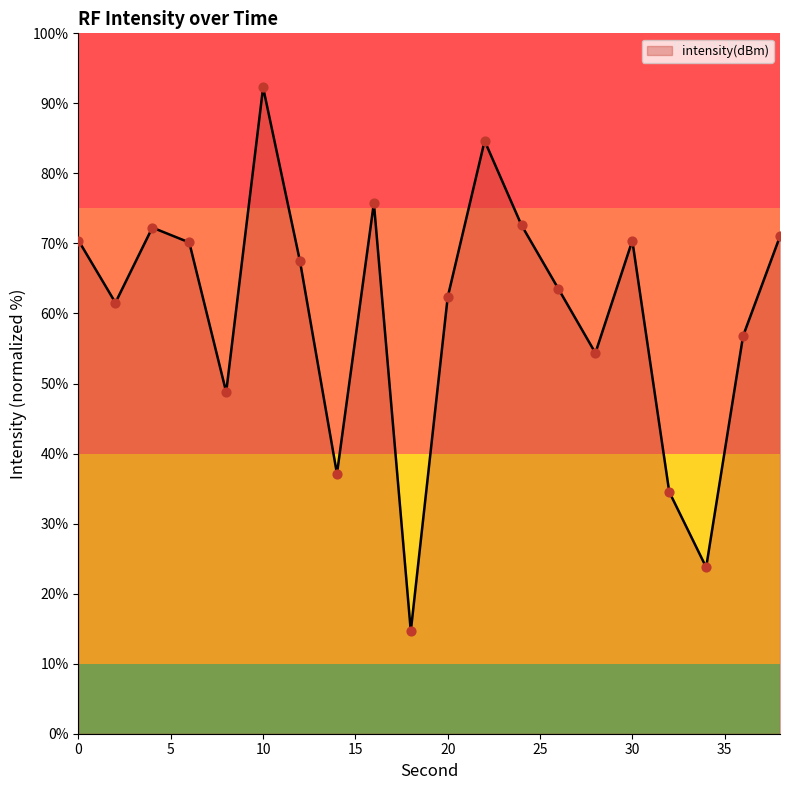

What is the difference between the maximum and minimum values?

77.6